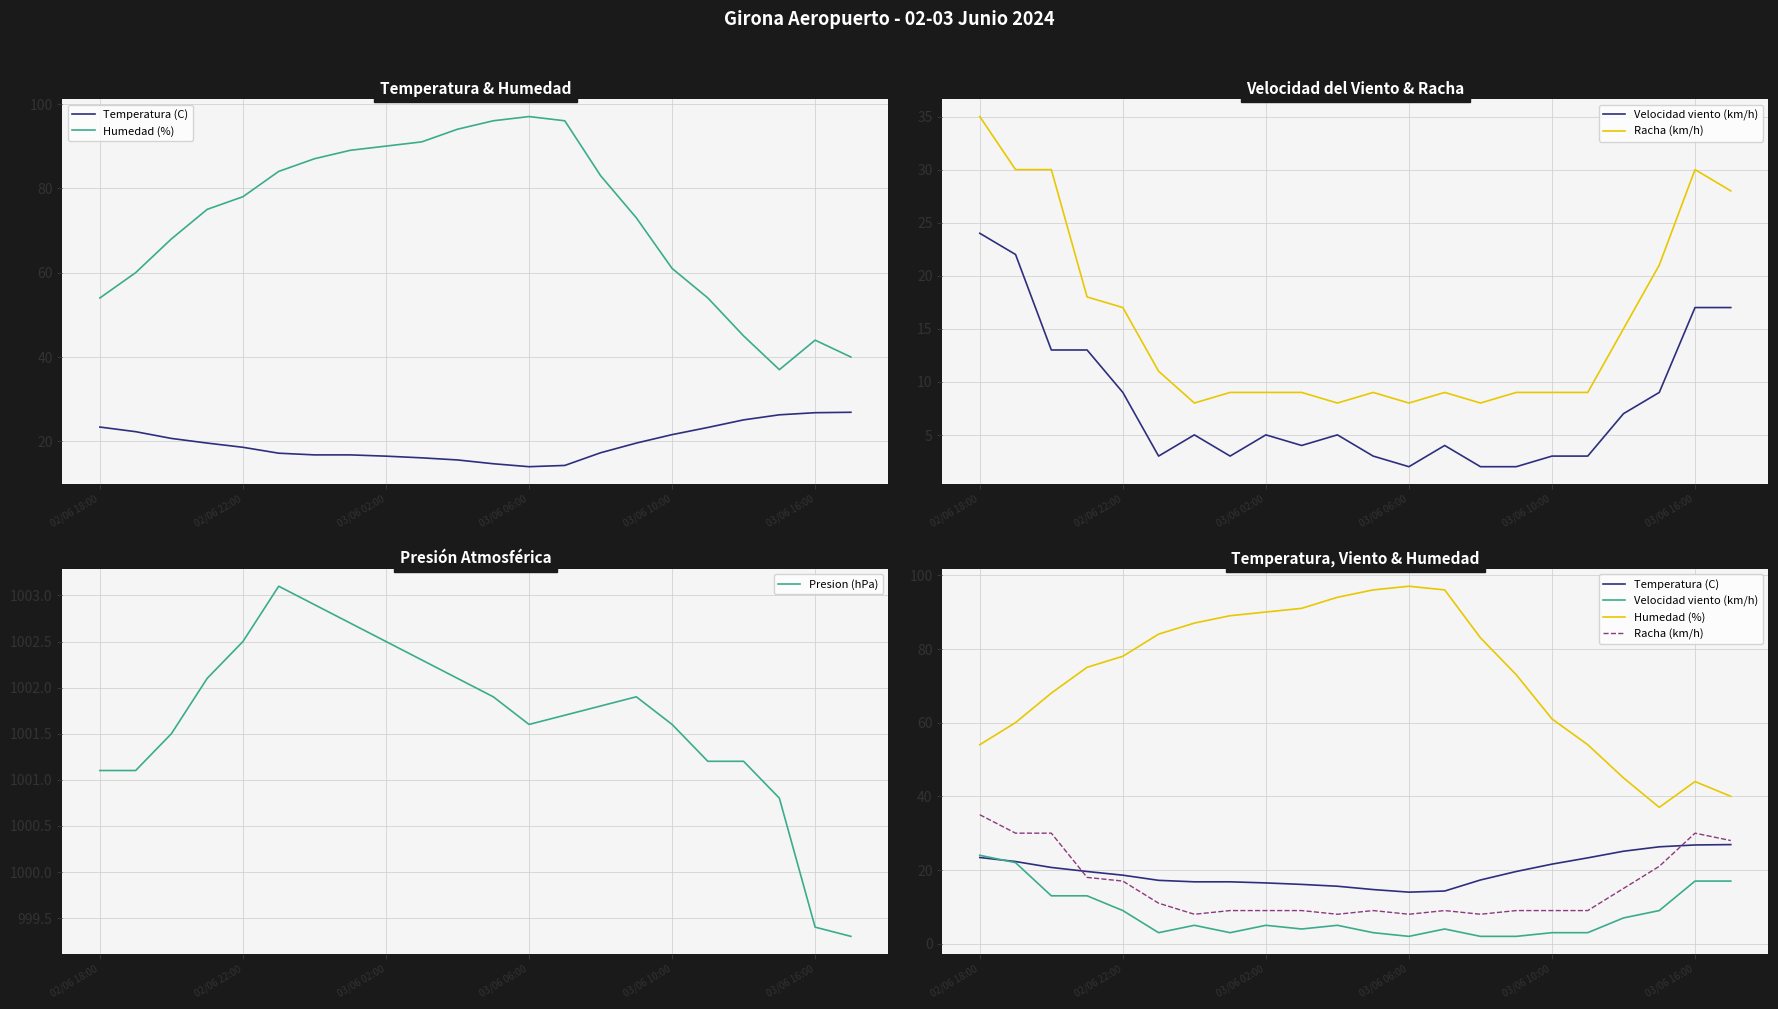

Which series has the largest total across all categories?

Presion (hPa)